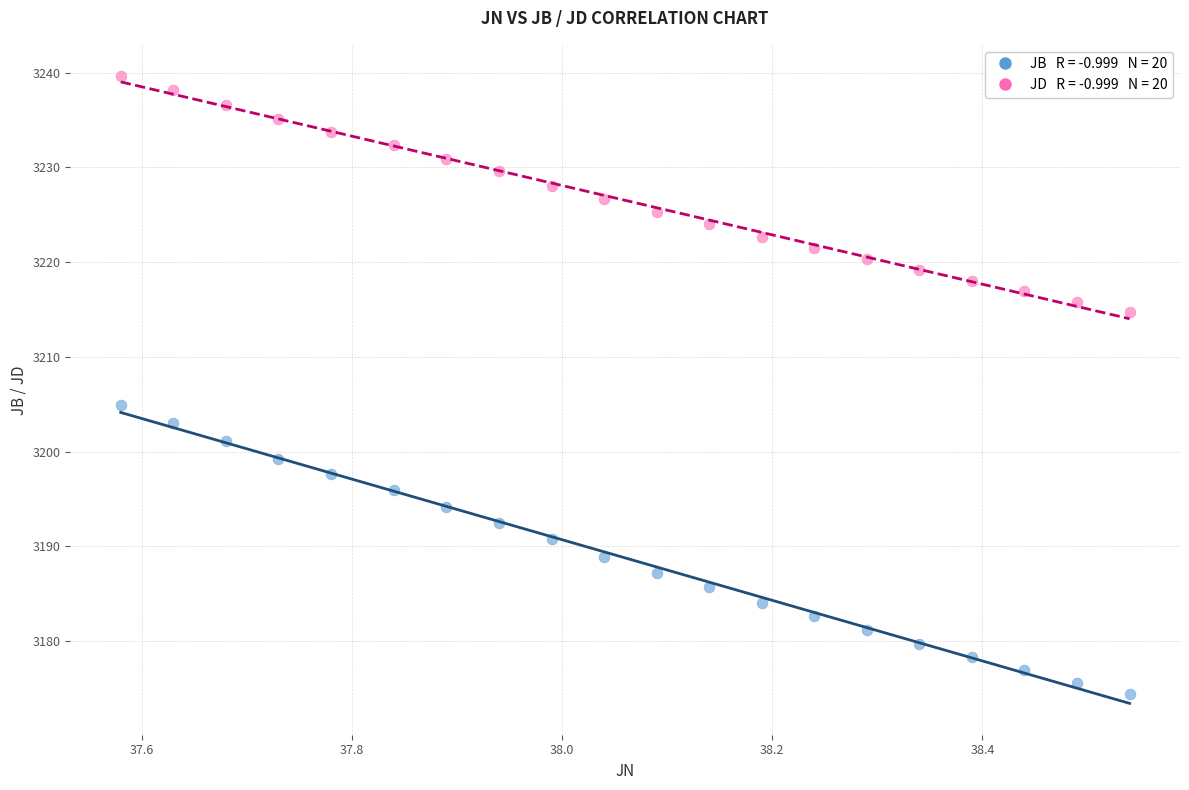

Across all data points, what is the range of Y values (max minus min)?

65.2